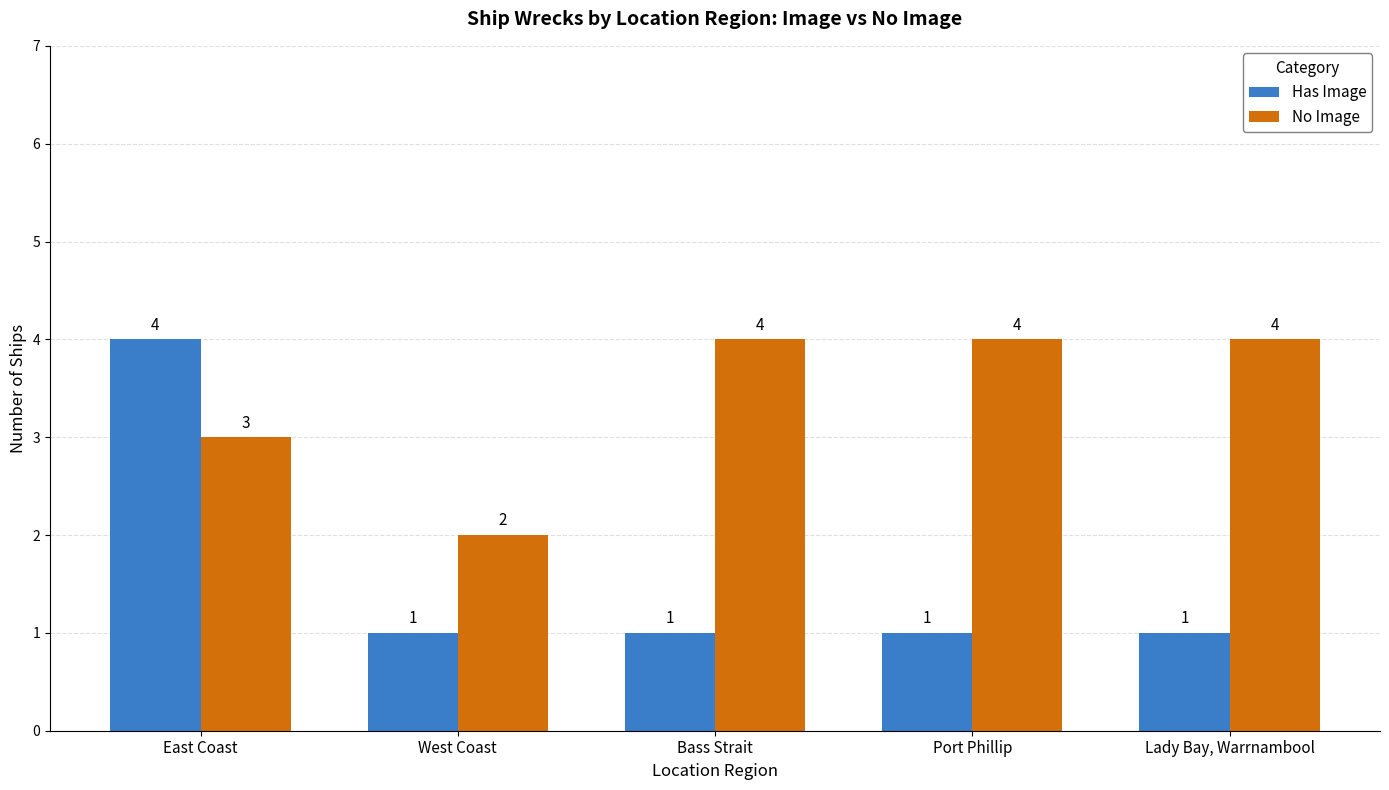

Which series has the widest spread of values?

Has Image